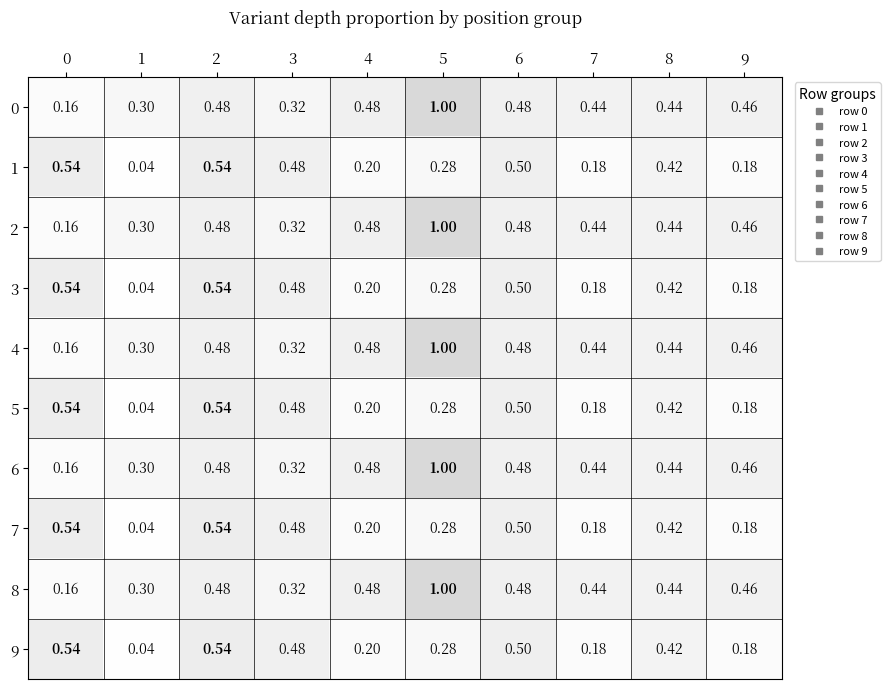

Is the value of 7 at 8 greater than the value of 1 at 5?

Yes